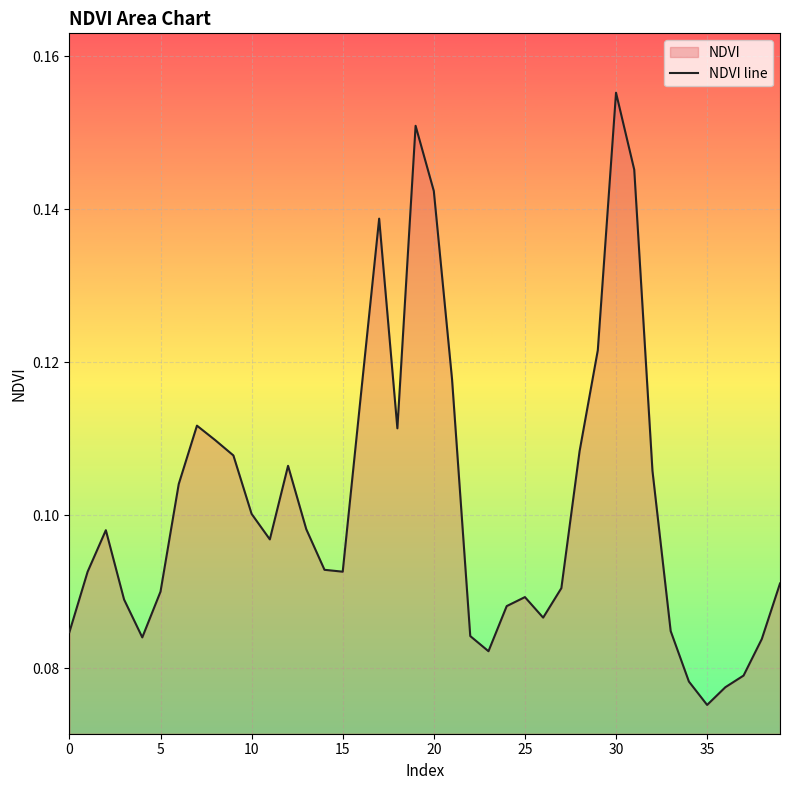

Between 5 and 15, which is larger?

15